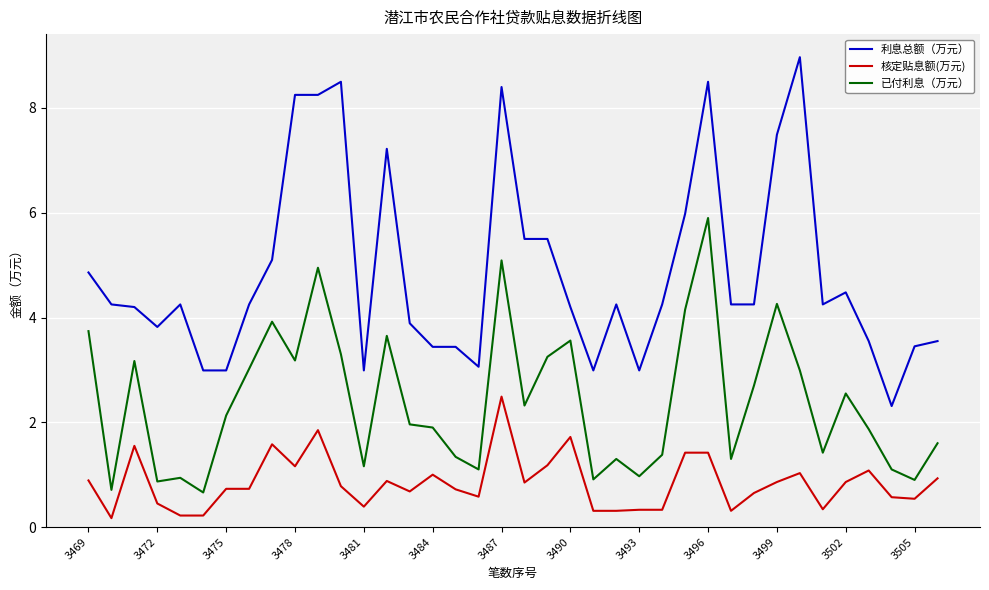

How many values in the 已付利息（万元） series are below 2?

19